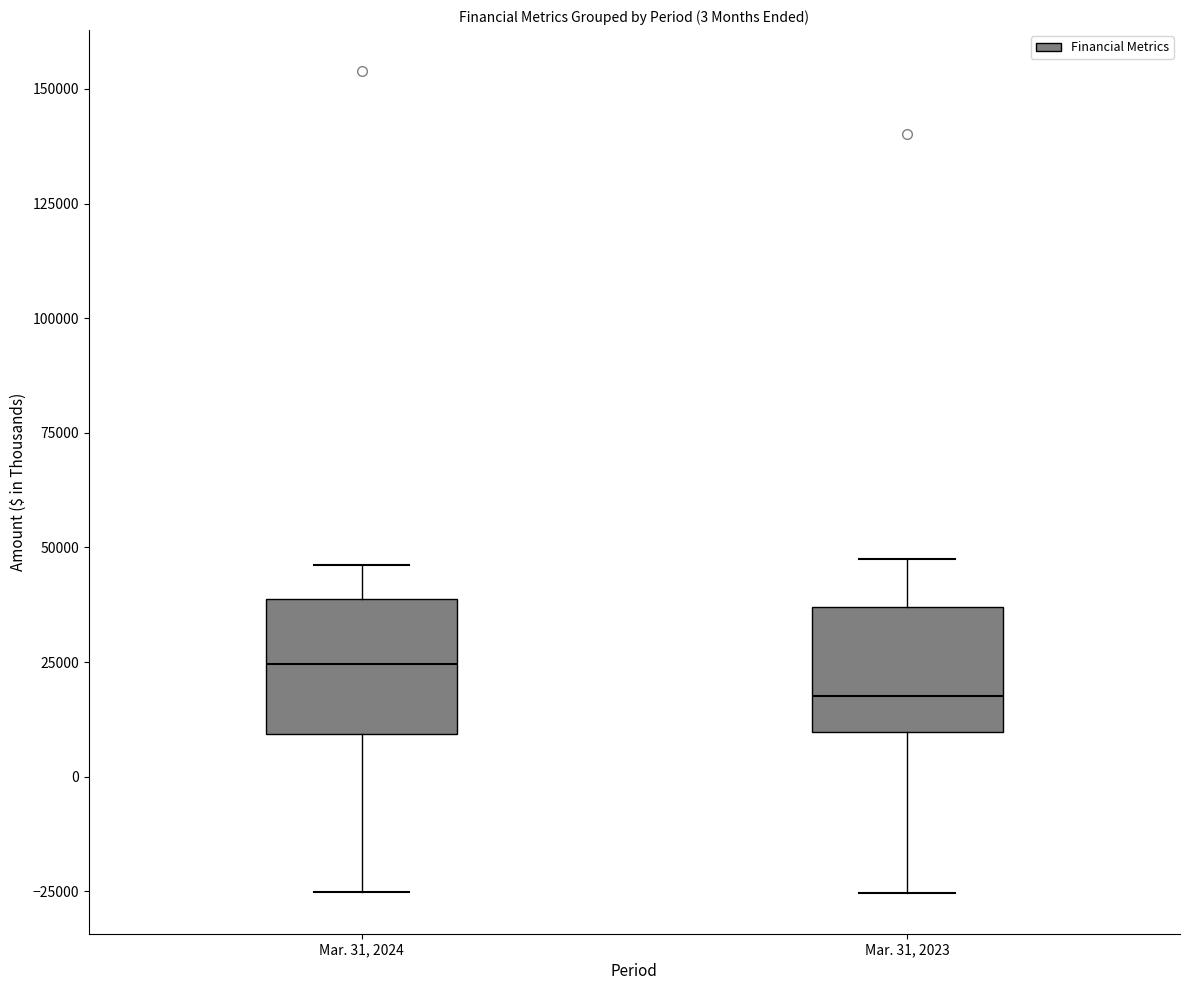

Which box's median line is the highest?

Mar. 31, 2024